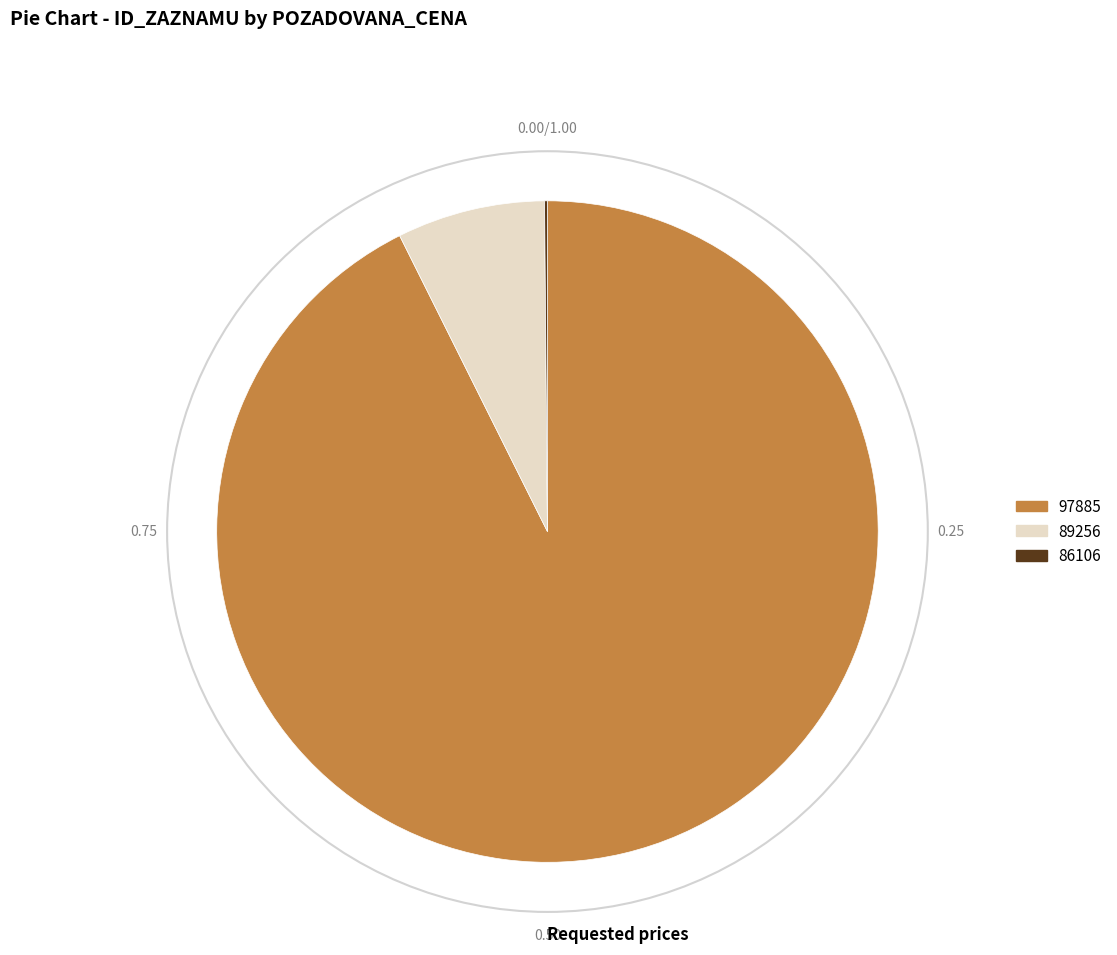

Which slice represents more than half of the pie?

97885